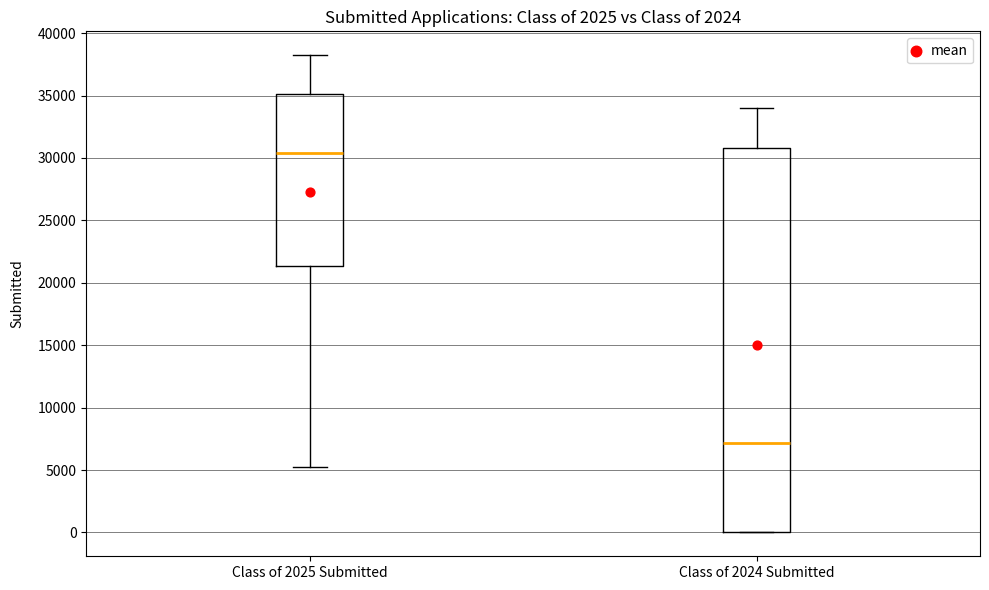

Comparing the boxes themselves (not the whiskers), which one is the tallest?

Class of 2024 Submitted